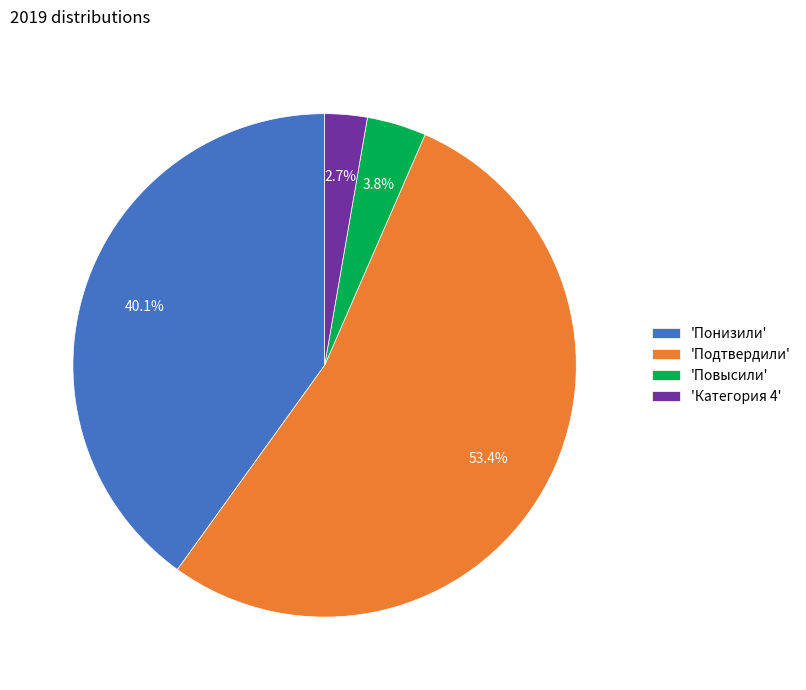

To the nearest percent, what is the average slice percentage?

25%